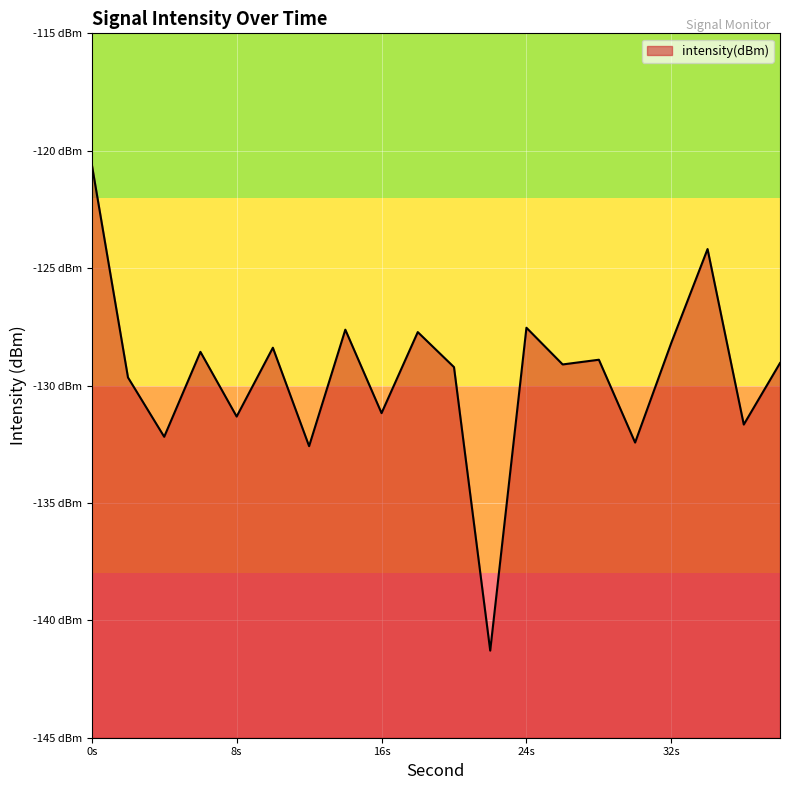

Where is the data nearest to the value -130?

2